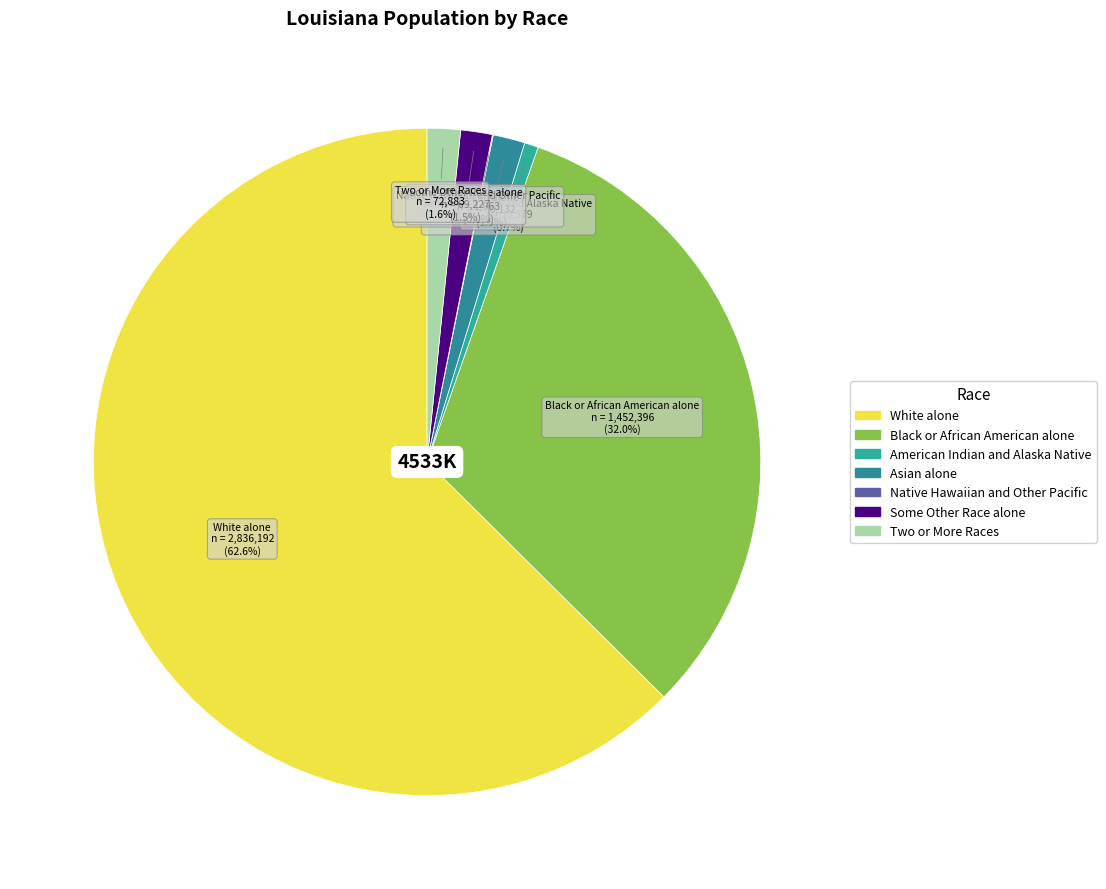

Which category has the biggest portion of the pie?

White alone